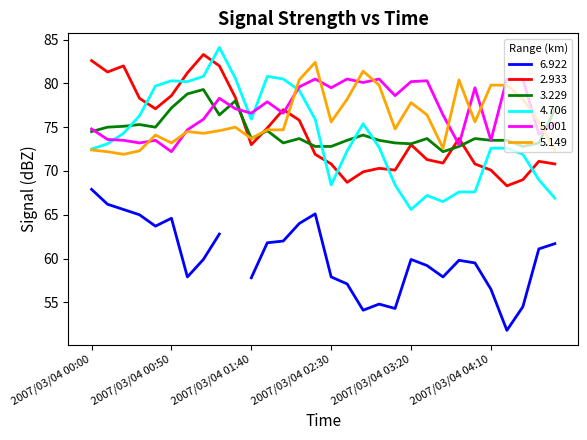

Is it true that 5.001 equals 113.1 at 2007/03/04 02:40?

False